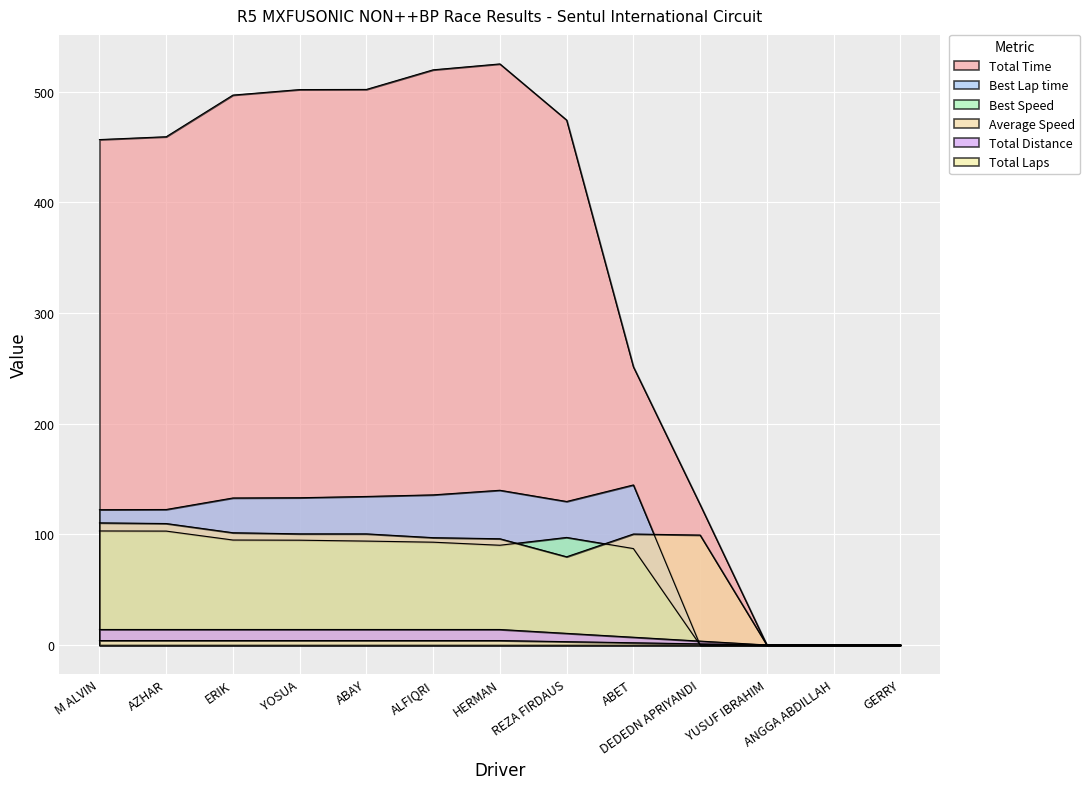

What position from the right is M ALVIN?

13